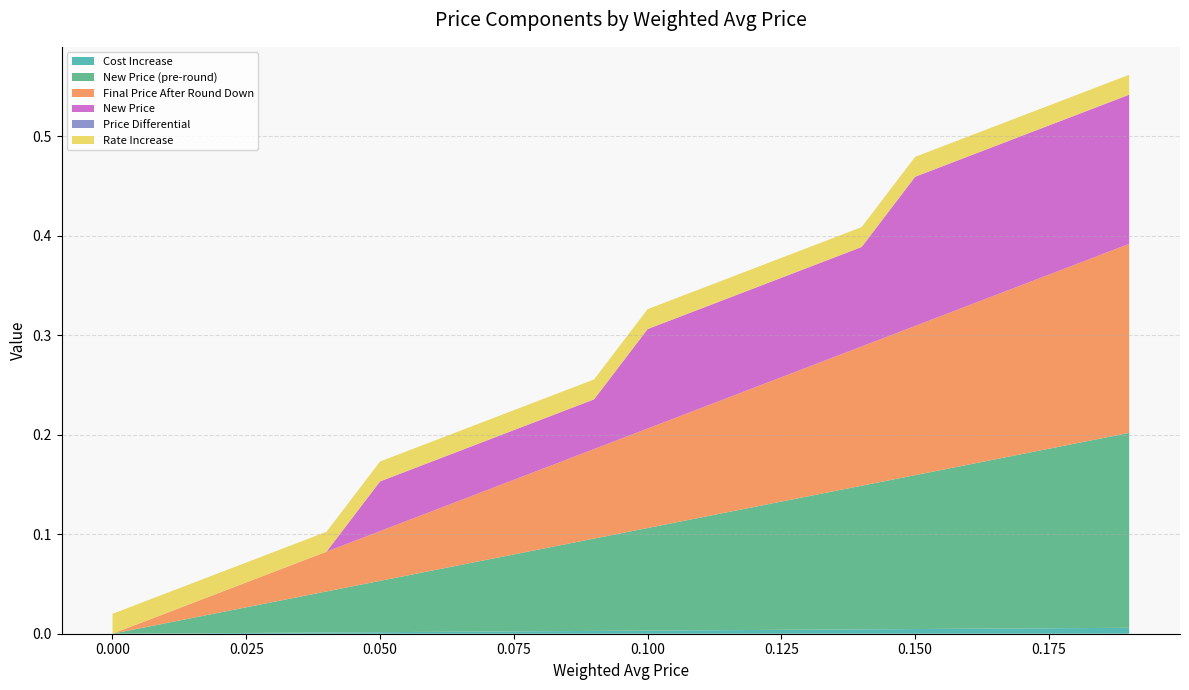

Reading right to left, extract all data points from this chart.

Cost Increase: 0.0	0.0	0.0	0.0	0.0	0.0	0.0	0.0	0.0	0.0	0.0	0.0	0.0	0.0	0.0	0.0	0.0	0.0	0.0	0.0
New Price (pre-round): 0.2	0.2	0.2	0.2	0.2	0.1	0.1	0.1	0.1	0.1	0.1	0.1	0.1	0.1	0.1	0.0	0.0	0.0	0.0	0.0
Final Price After Round Down: 0.2	0.2	0.2	0.2	0.1	0.1	0.1	0.1	0.1	0.1	0.1	0.1	0.1	0.1	0.1	0.0	0.0	0.0	0.0	0.0
New Price: 0.1	0.1	0.1	0.1	0.1	0.1	0.1	0.1	0.1	0.1	0.1	0.1	0.1	0.1	0.1	0.0	0.0	0.0	0.0	0.0
Price Differential: 0.0	0.0	0.0	0.0	0.0	0.0	0.0	0.0	0.0	0.0	0.0	0.0	0.0	0.0	0.0	0.0	0.0	0.0	0.0	0.0
Rate Increase: 0.0	0.0	0.0	0.0	0.0	0.0	0.0	0.0	0.0	0.0	0.0	0.0	0.0	0.0	0.0	0.0	0.0	0.0	0.0	0.0